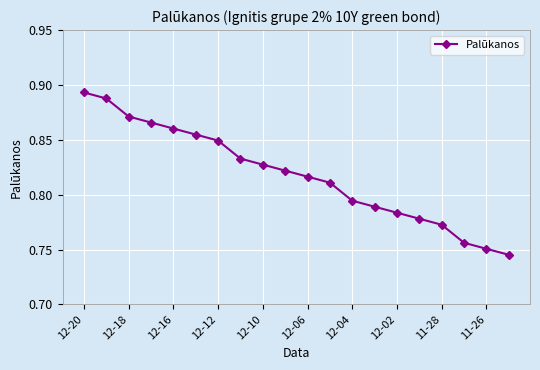

Is this an area chart (filled region under the line)?

No